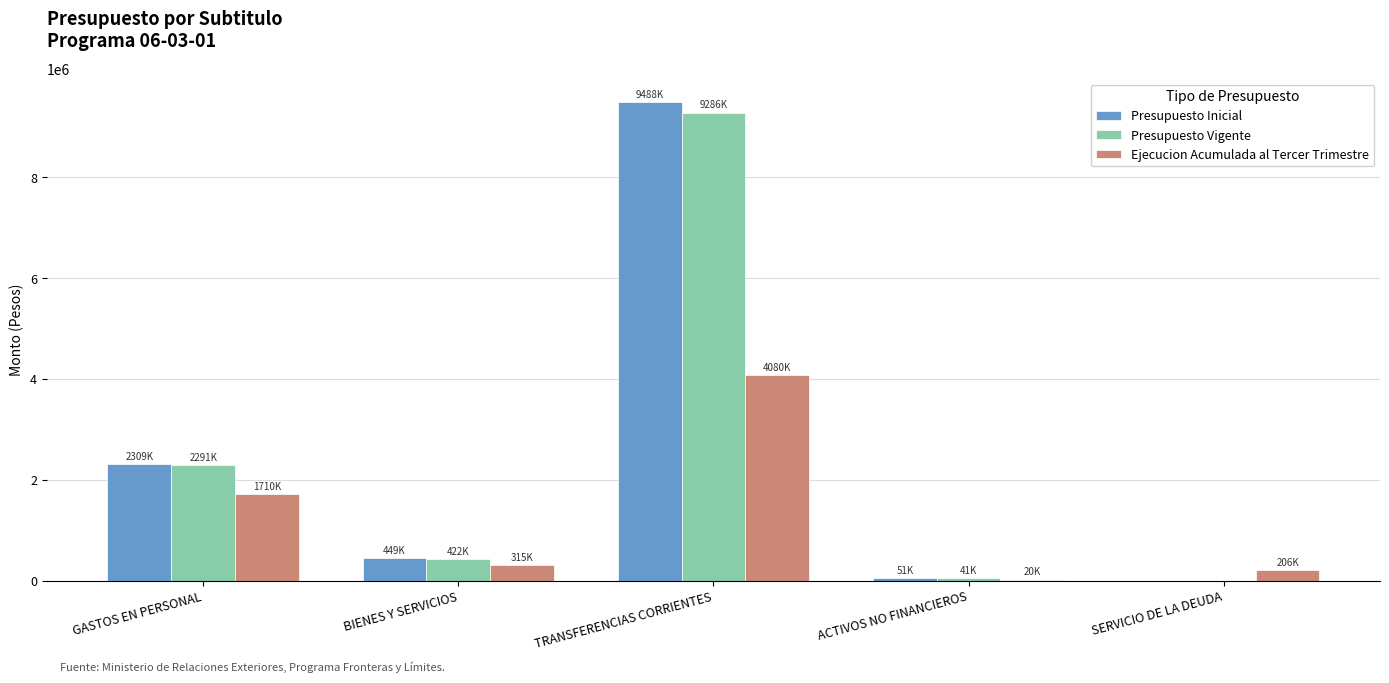

How many distinct data groups are displayed?

3